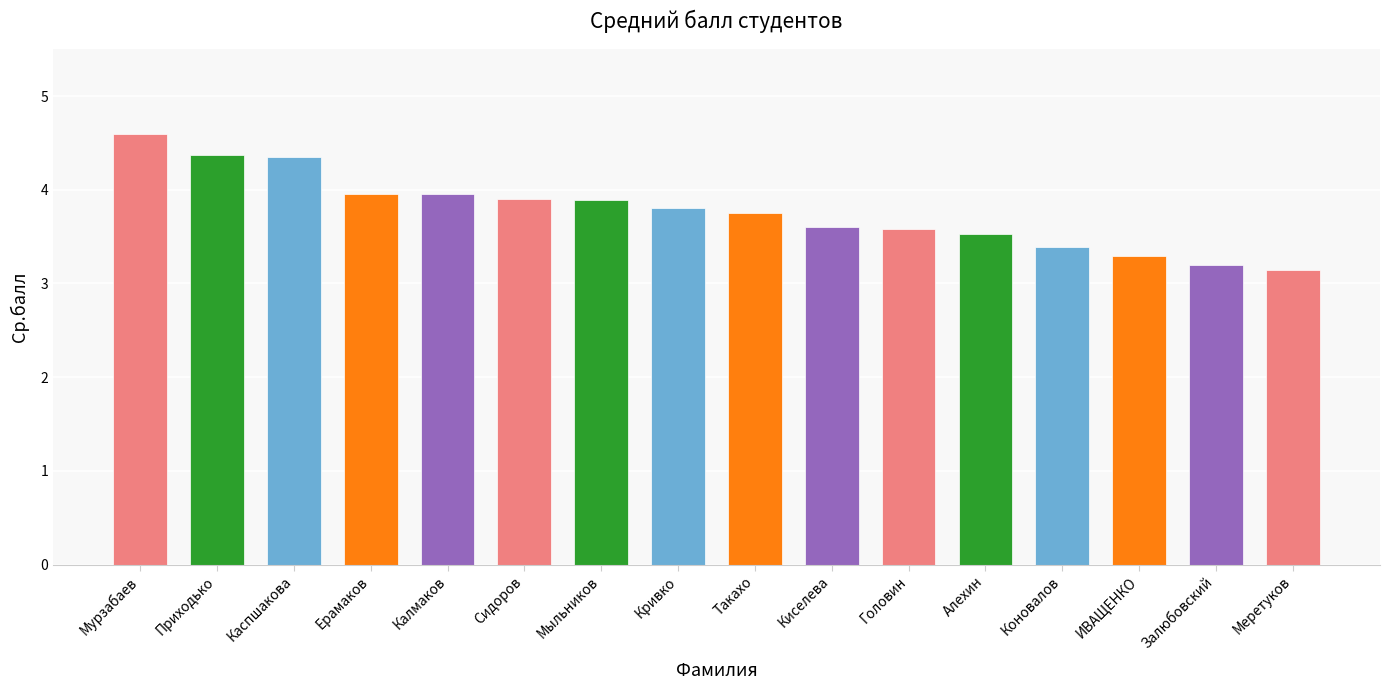

What is the change in value from Мыльников to ИВАЩЕНКО?

-0.6